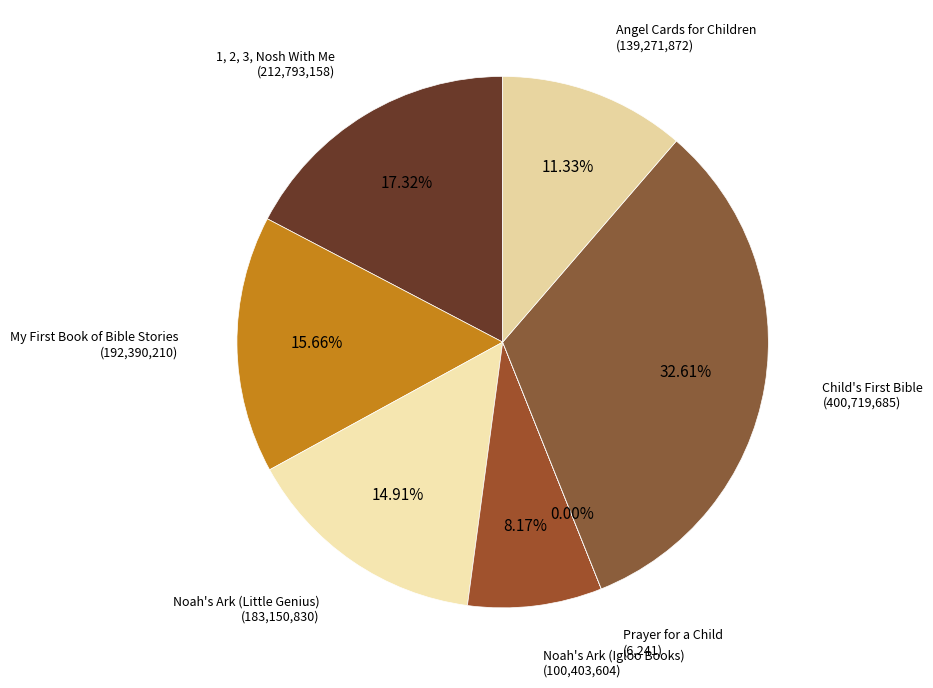

What is the largest slice in the pie chart?

Child's First Bible